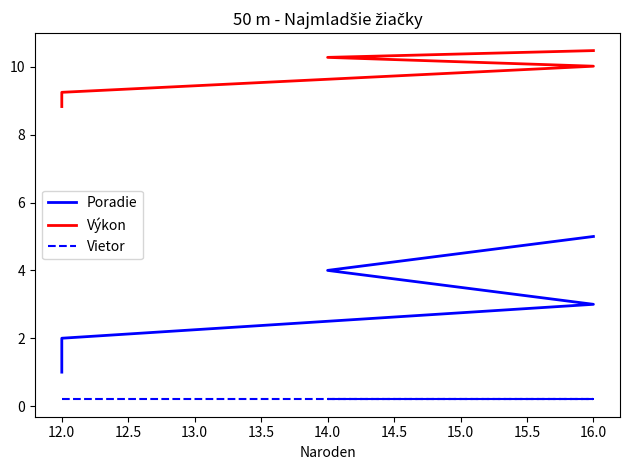

What is the approximate value of Výkon at 12.0?

8.8